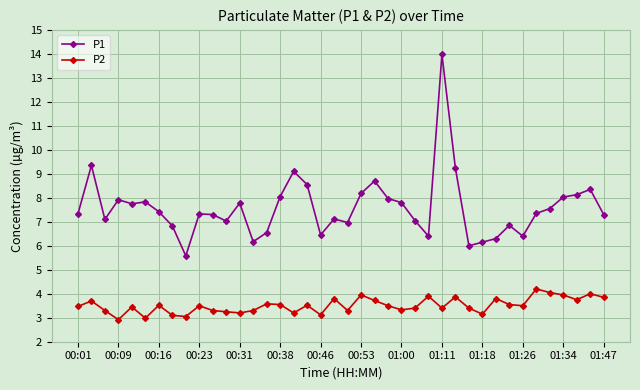

Rank the series by their average value, from lowest to highest.

P2, P1